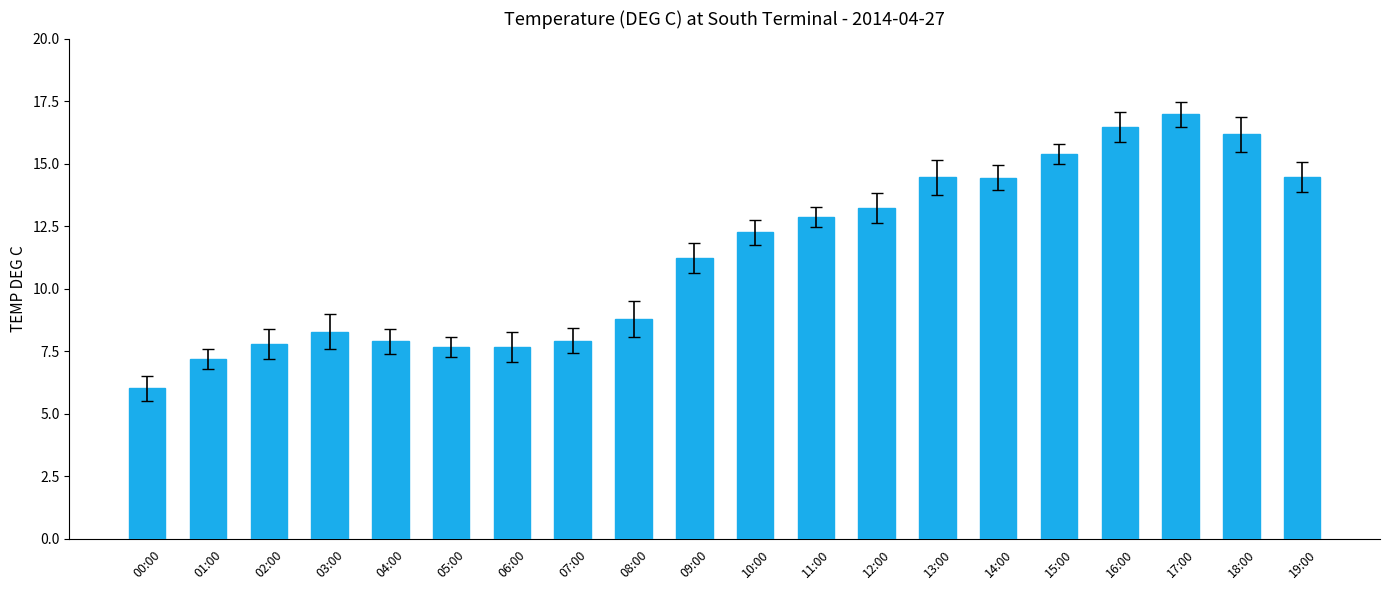

Does the chart contain any negative values?

No